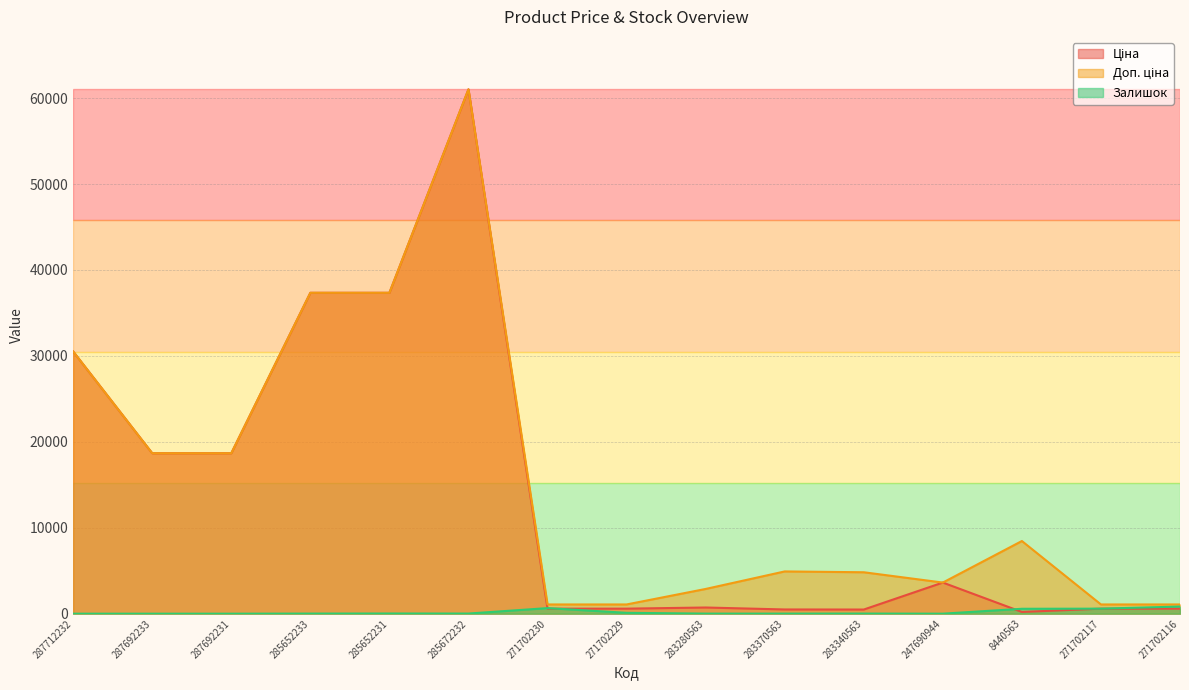

At which category does Залишок reach its first local valley?

285672232